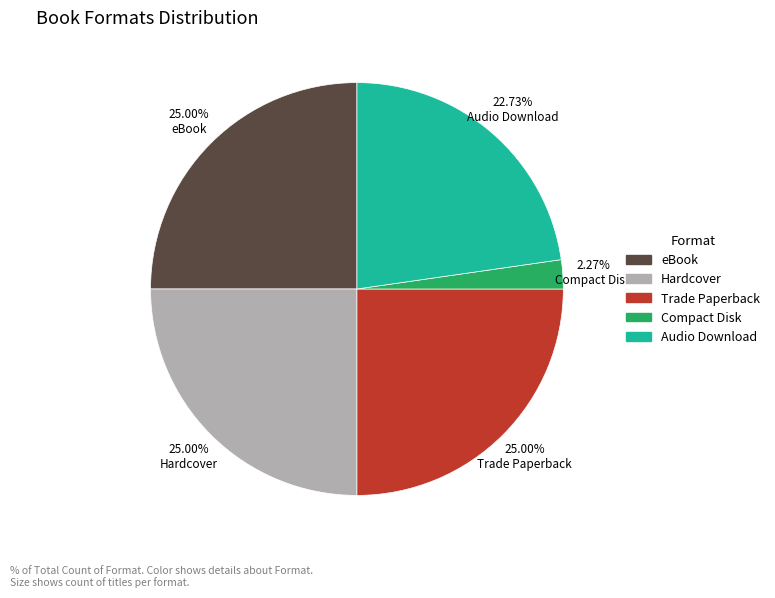

Is it true that Compact Disk is 13% of the pie?

False